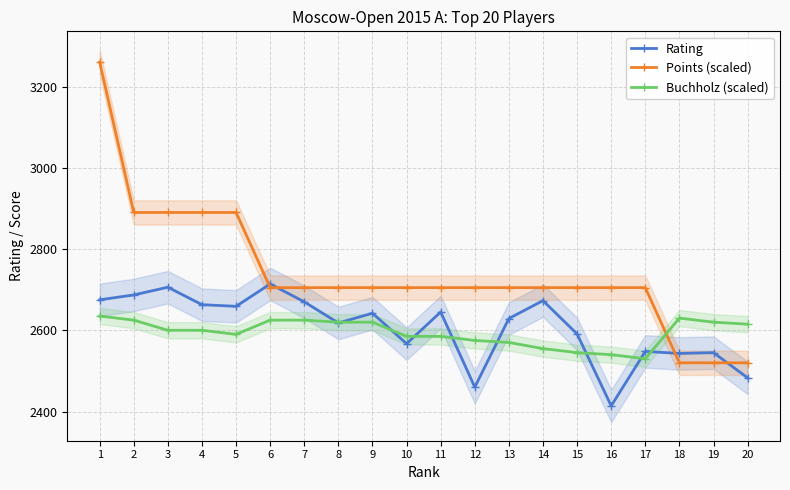

At which category is the sum across all series the highest?

1